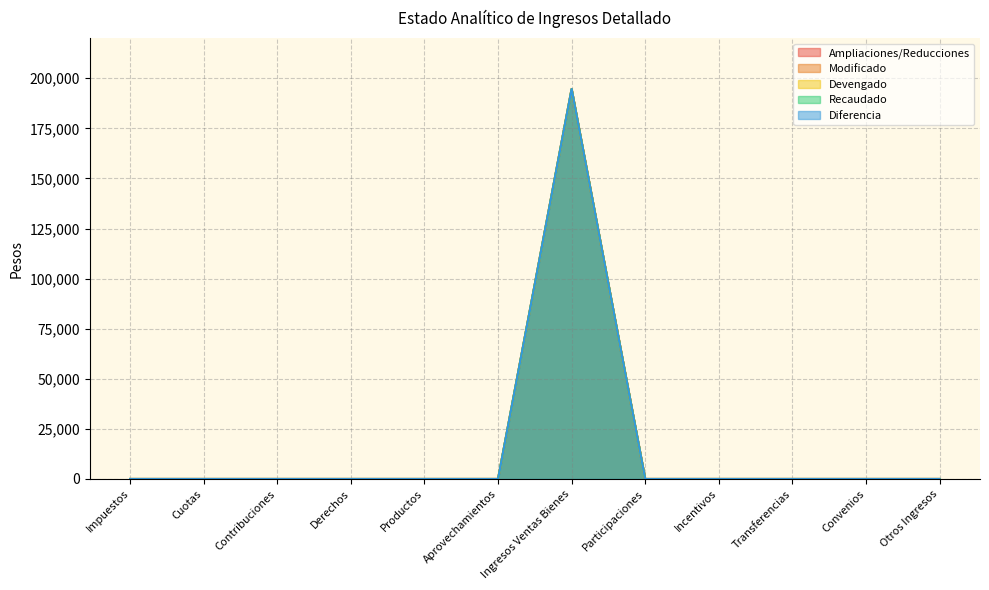

At which category is the sum across all series the highest?

Ingresos Ventas Bienes